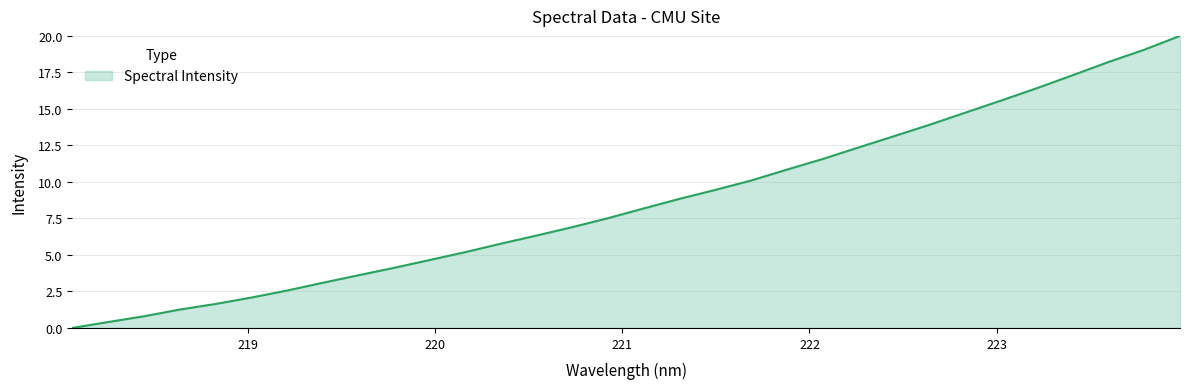

What is the difference between the second highest and minimum values?

19.1